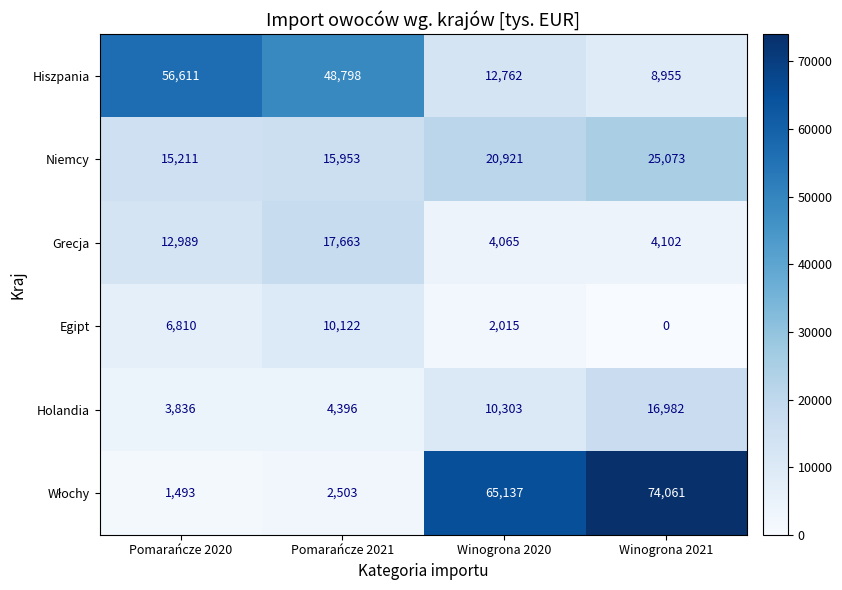

Which label corresponds to the largest value in the chart?

Winogrona 2021